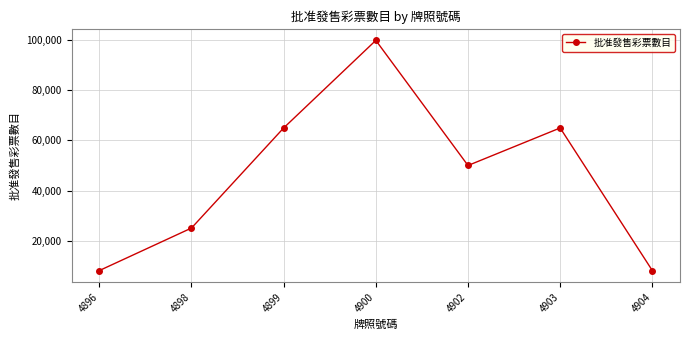

What is the ratio of the value at 4900 to the value at 4898?

4.0